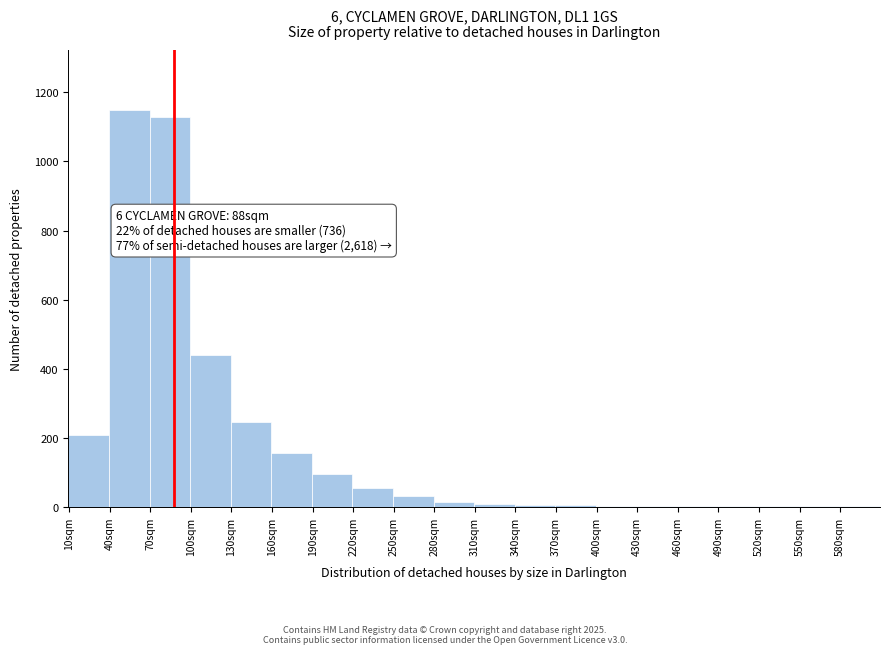

Over which range of the x-axis is the bar tallest?

40 to 70